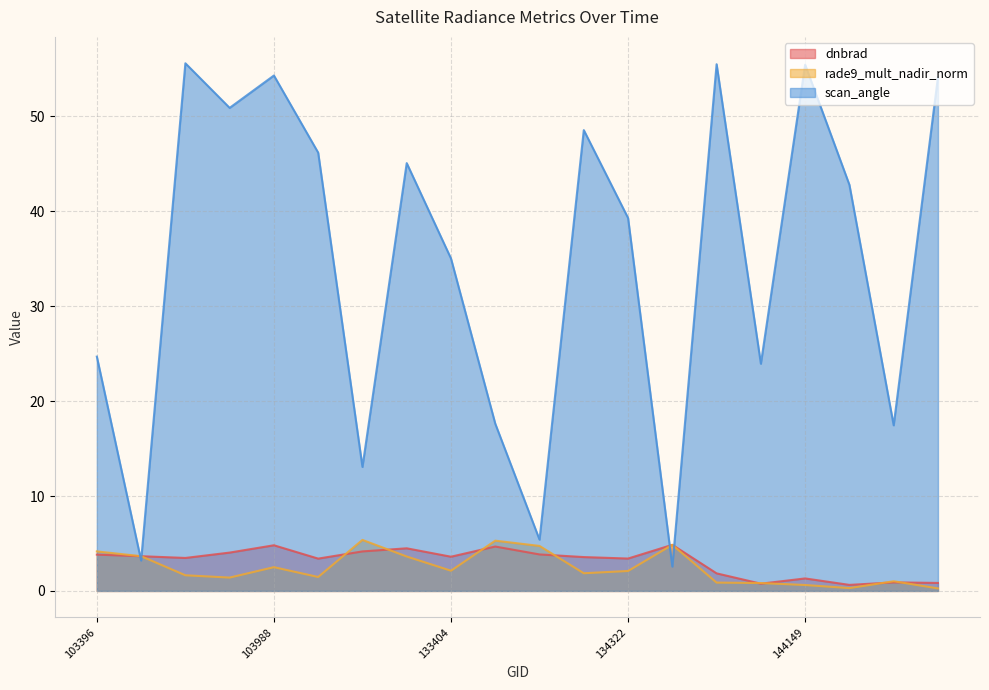

How many data points in scan_angle are less than 42?

10